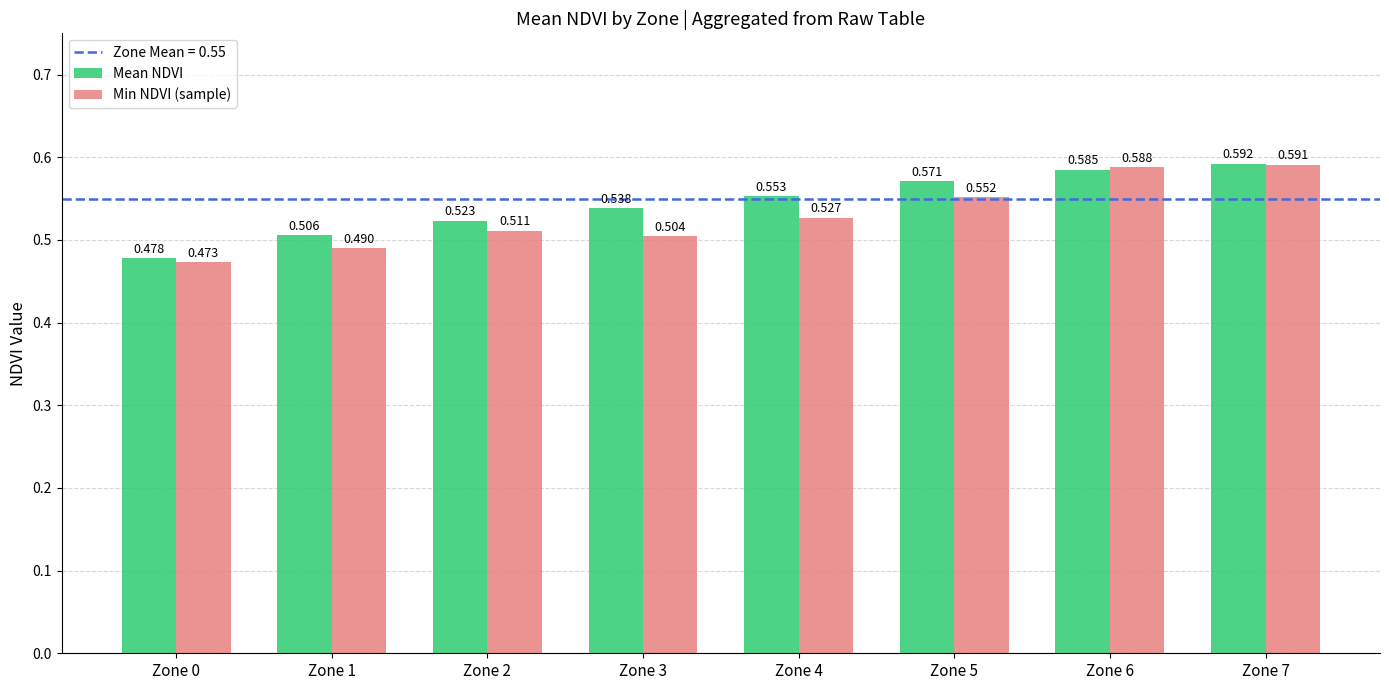

Which series has the widest spread of values?

Min NDVI (sample)